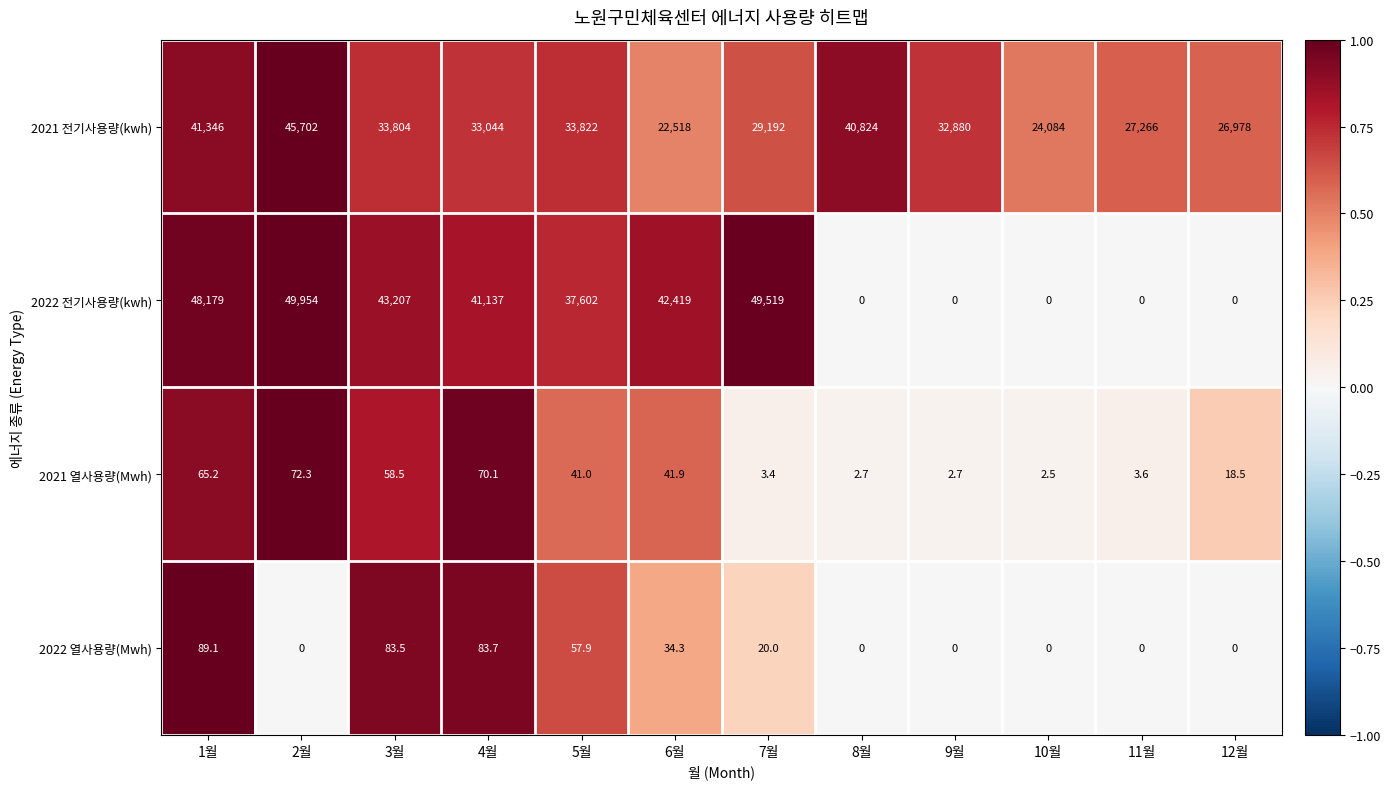

How many values in the 2021 열사용량(Mwh) series are below 41?

6